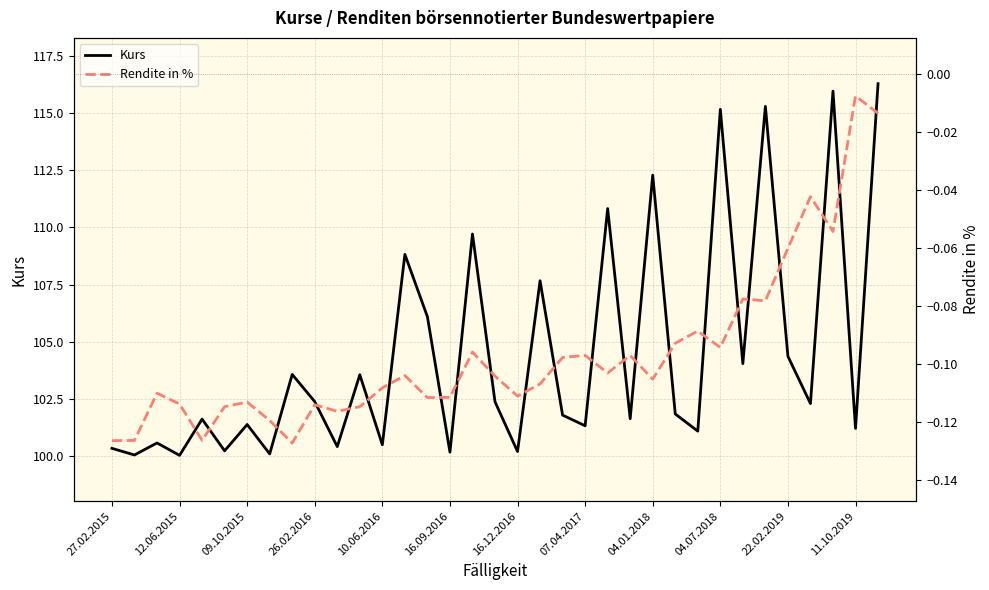

What is the maximum value for Kurs?

116.3